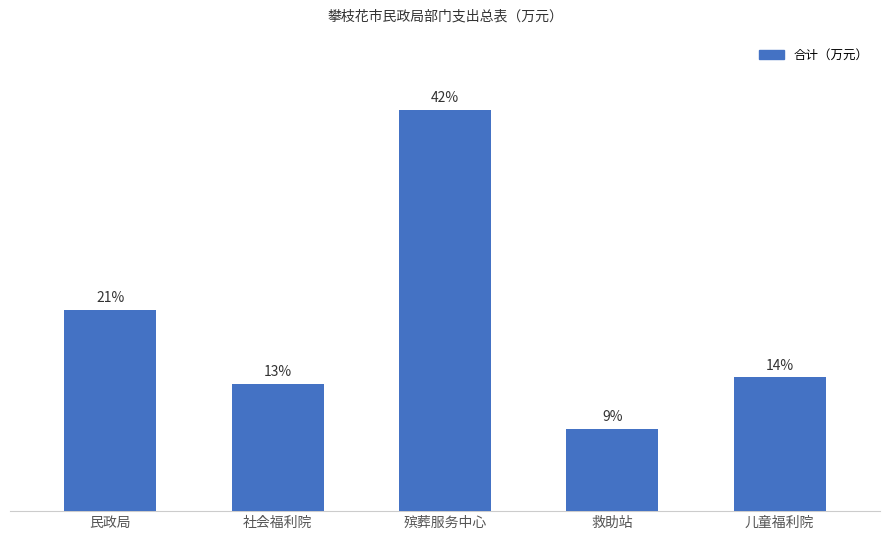

Are the bars horizontal?

No